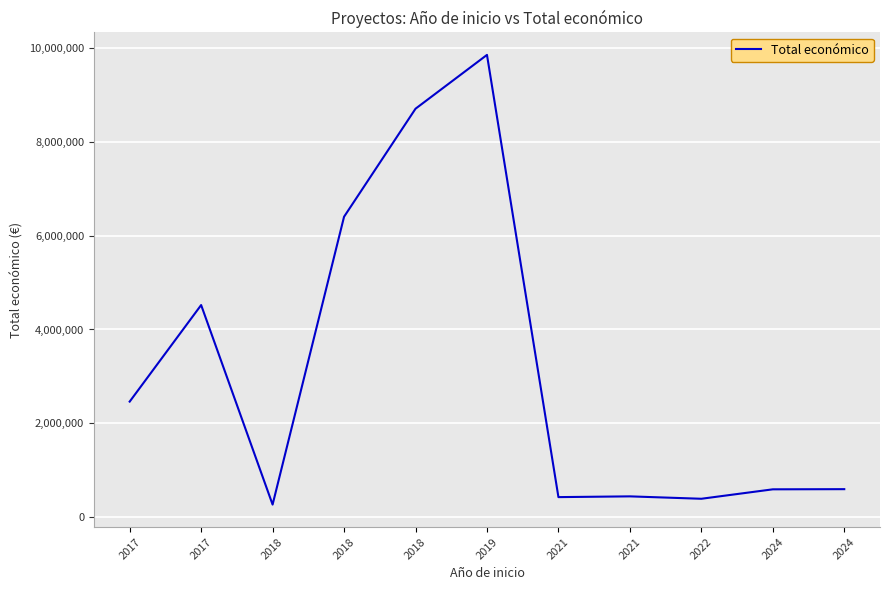

How many lines are shown in the chart?

1